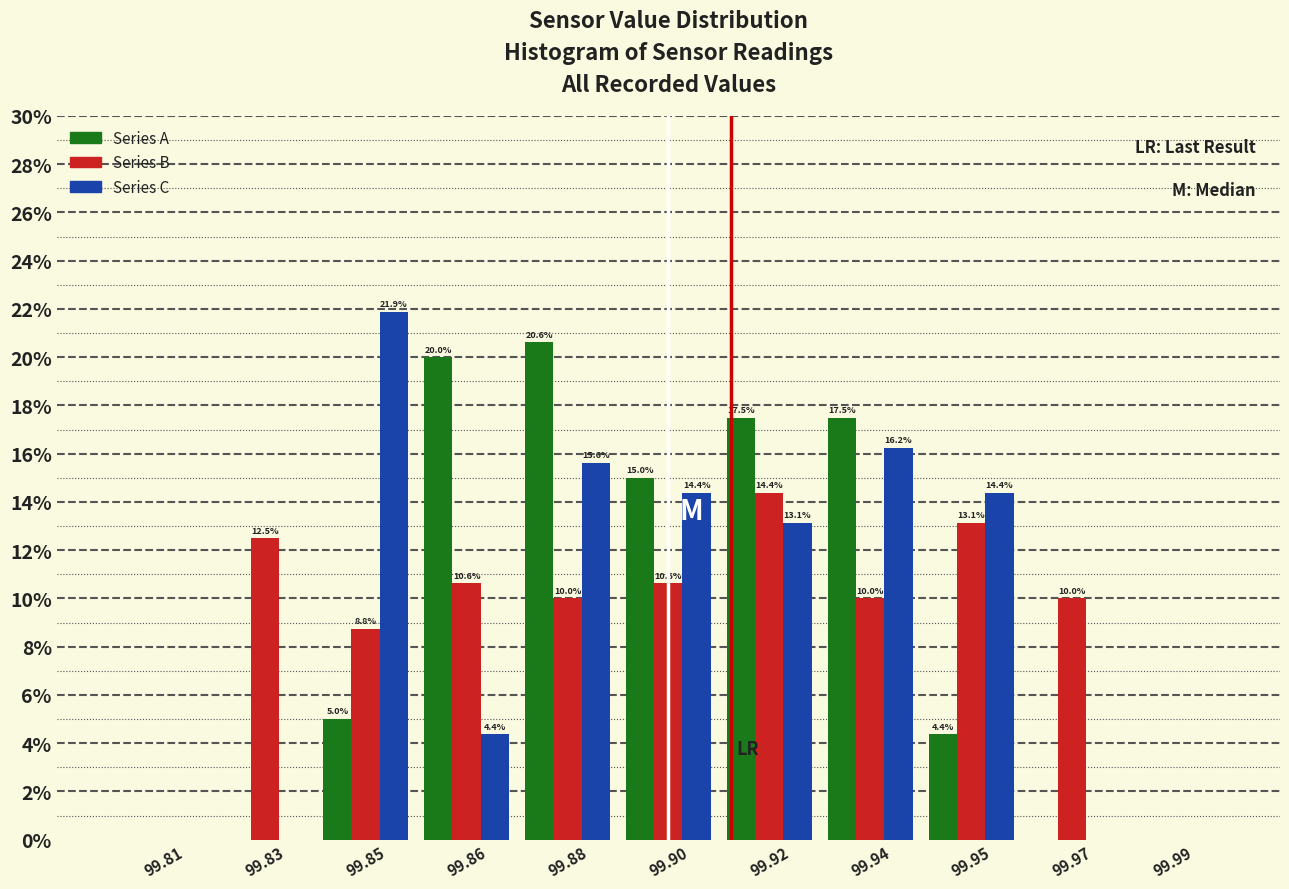

Which series changed the most between 99.83 and 99.90?

Series A